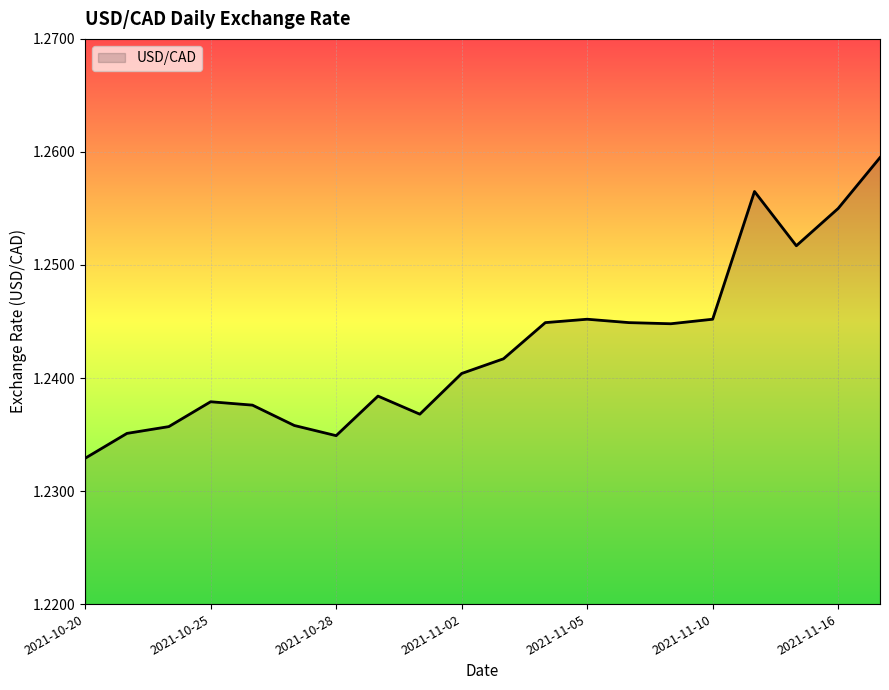

What is the value of the 13th point from the left?

1.2